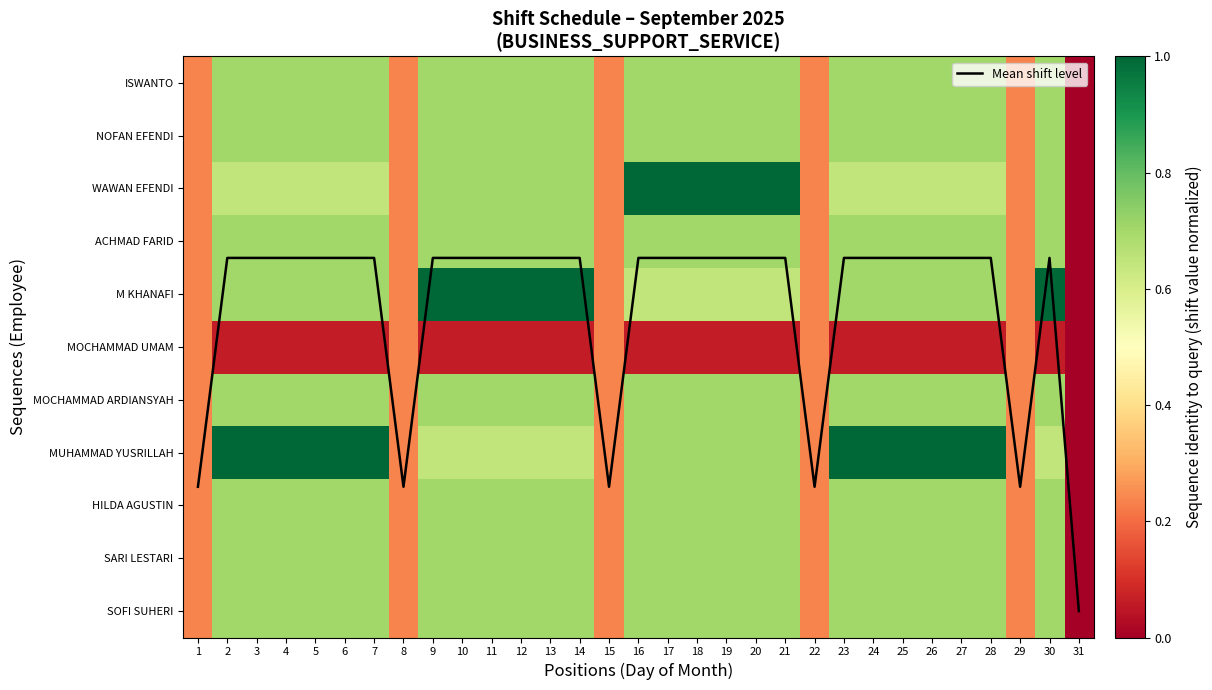

At which category is the sum across all series the highest?

2